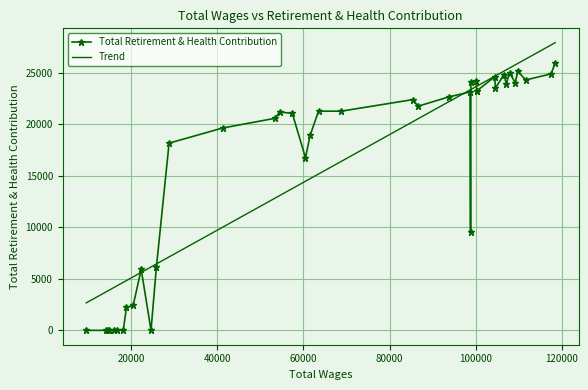

How many values in the Total Retirement & Health Contribution series are below 21250?

20